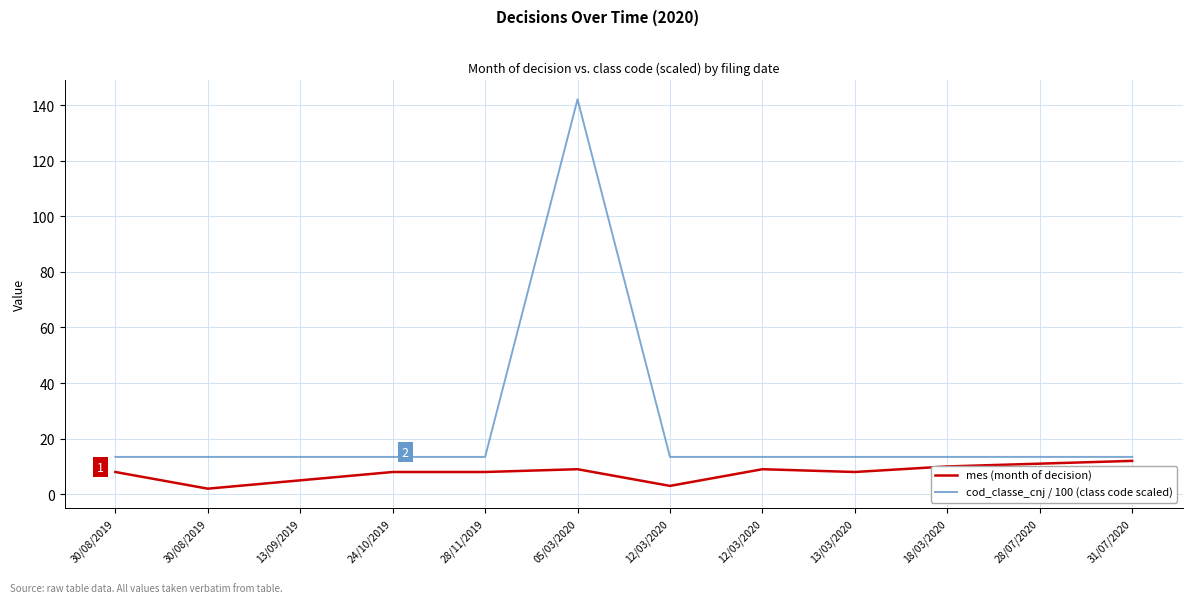

Reading left to right, transcribe all the data shown in this chart.

mes (month of decision): 8.0	2.0	5.0	8.0	8.0	9.0	3.0	9.0	8.0	10.0	11.0	12.0
cod_classe_cnj / 100 (class code scaled): 13.4	13.4	13.4	13.4	13.4	142.1	13.4	13.4	13.4	13.4	13.4	13.4